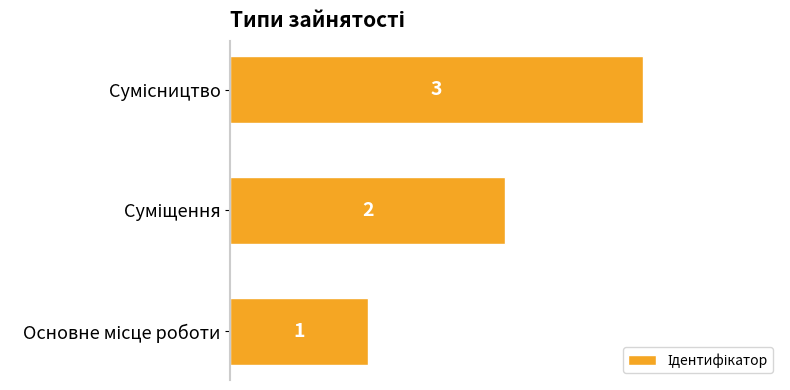

Are the bars horizontal?

Yes